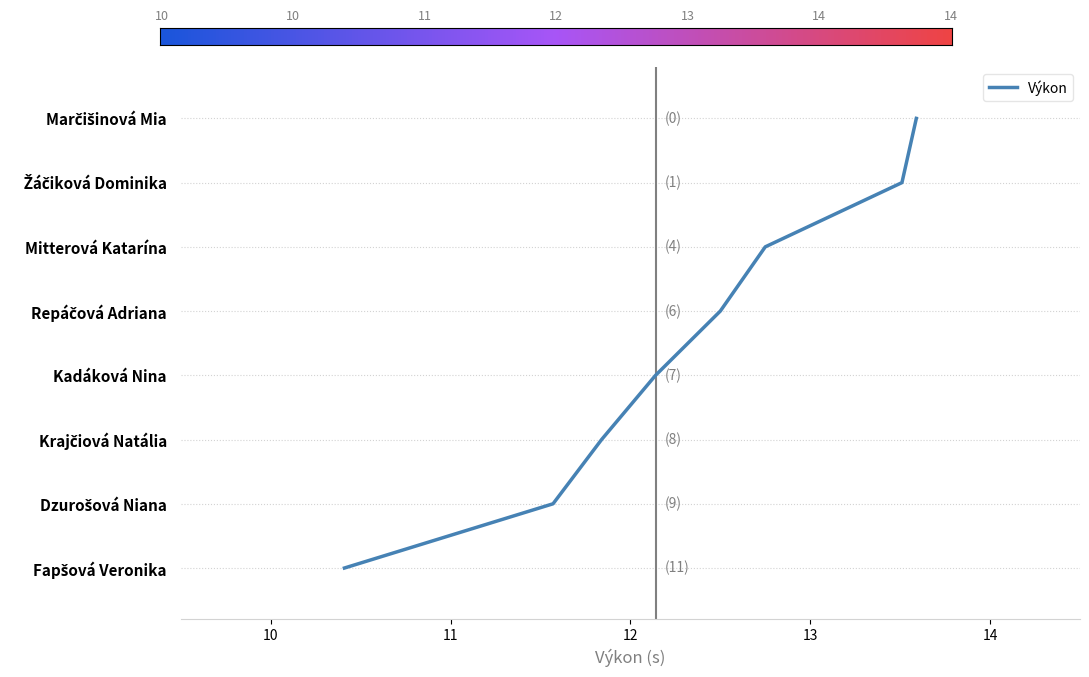

Does the chart display data point markers on the line(s)?

No